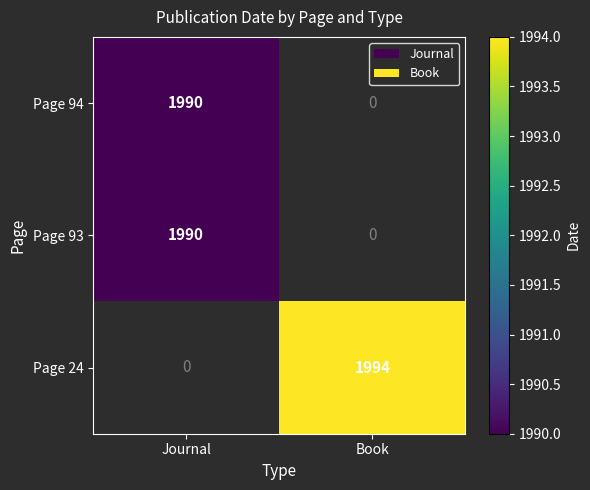

True or false: Page 94 has a value of 1325 at Journal.

False